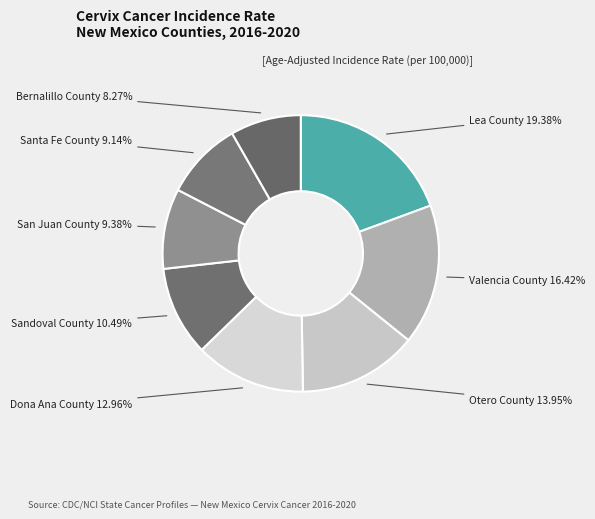

Count the number of slices in the pie.

8